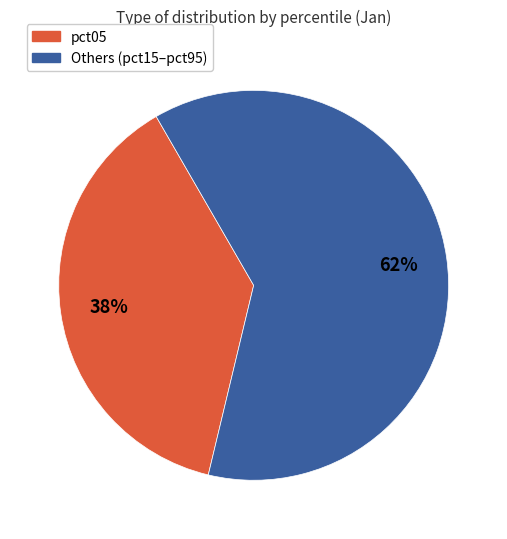

To the nearest percent, what is the average slice percentage?

50%